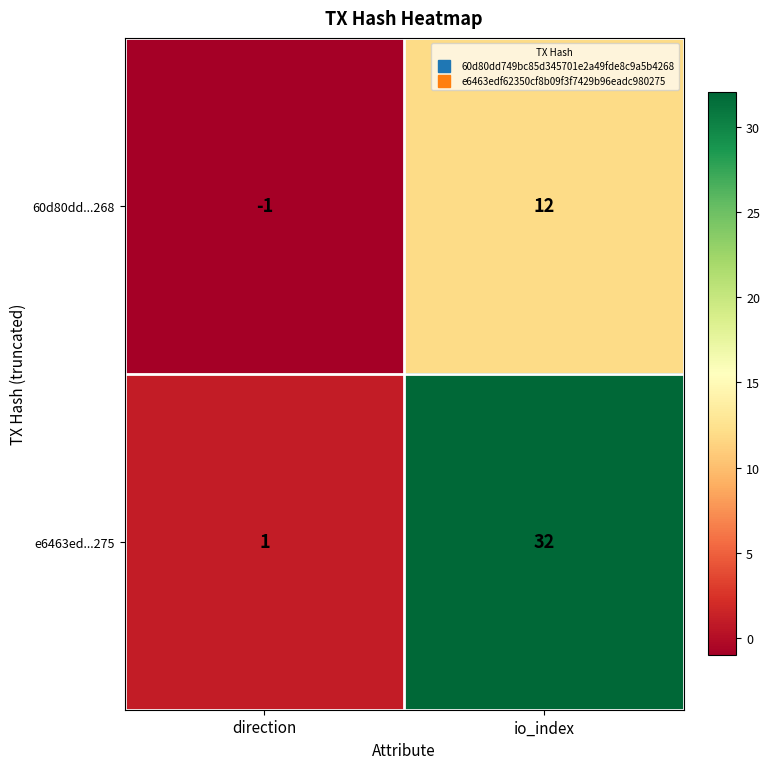

How many values in the e6463ed...275 series are below 32?

1